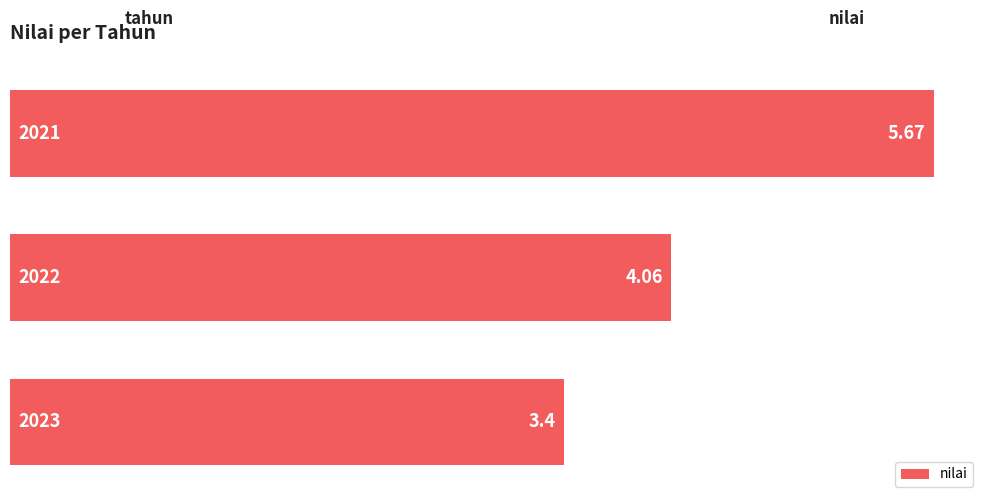

Are the bars horizontal?

Yes